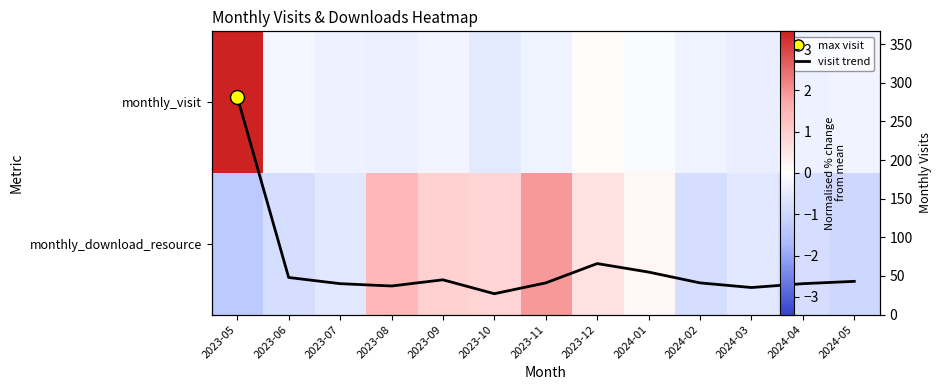

The monthly_download_resource series shows 0.9 at 2023-09. True or false?

True